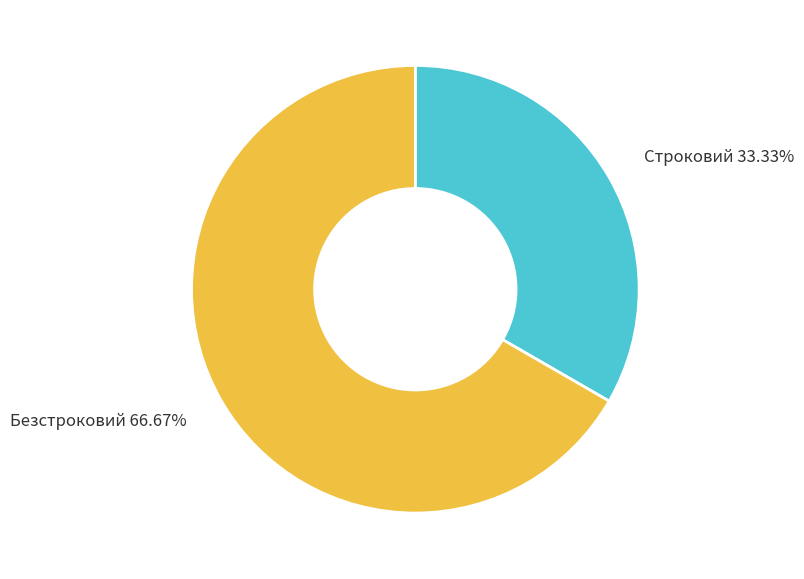

Which category has the smallest portion of the pie?

Строковий